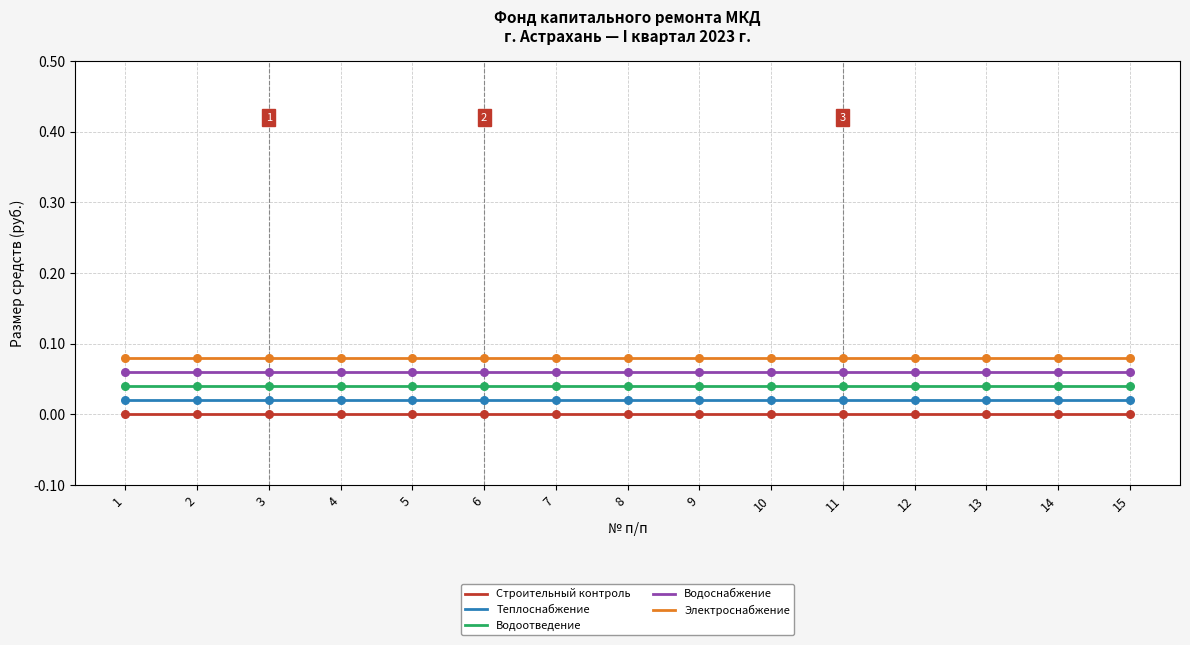

At which category is the sum across all series the highest?

1